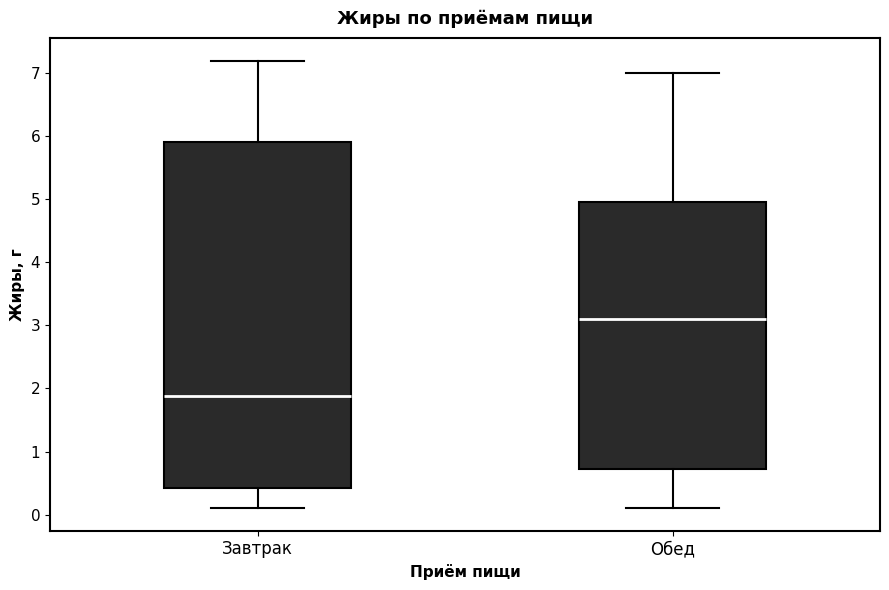

Reading left to right, transcribe this box plot: for each box, give where its median line is, the range the box spans, and where its two whiskers end, as read against the y-axis. The values are not printed on the chart, so give them approximately, as read against the axis.

Завтрак: median 1.9, box 0.4 to 5.9, whiskers 0.1 to 7.2
Обед: median 3.1, box 0.7 to 5.0, whiskers 0.1 to 7.0